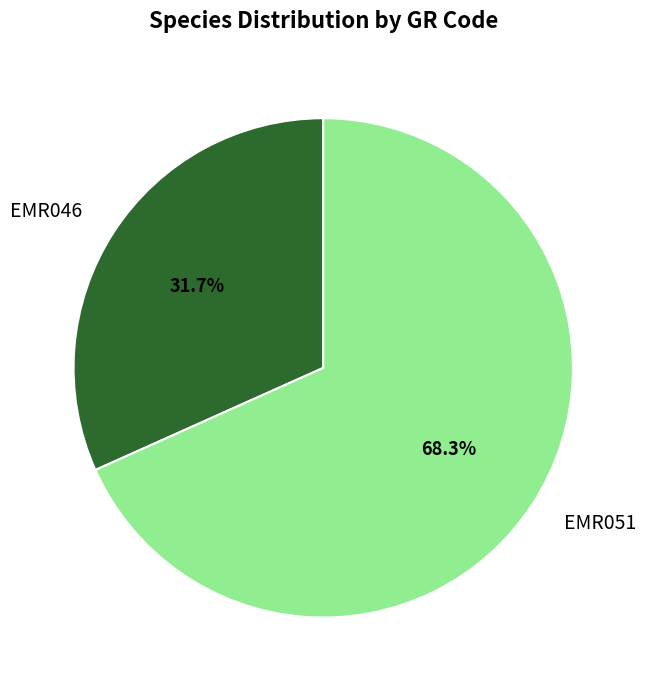

To the nearest percent, what is the difference between the largest and smallest slice percentages?

37%